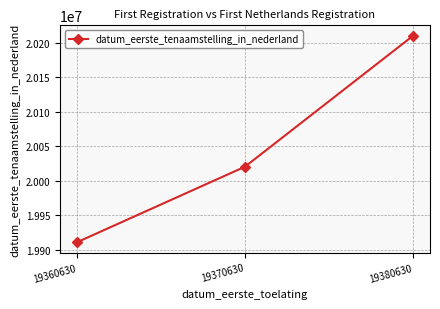

How many lines are shown in the chart?

1